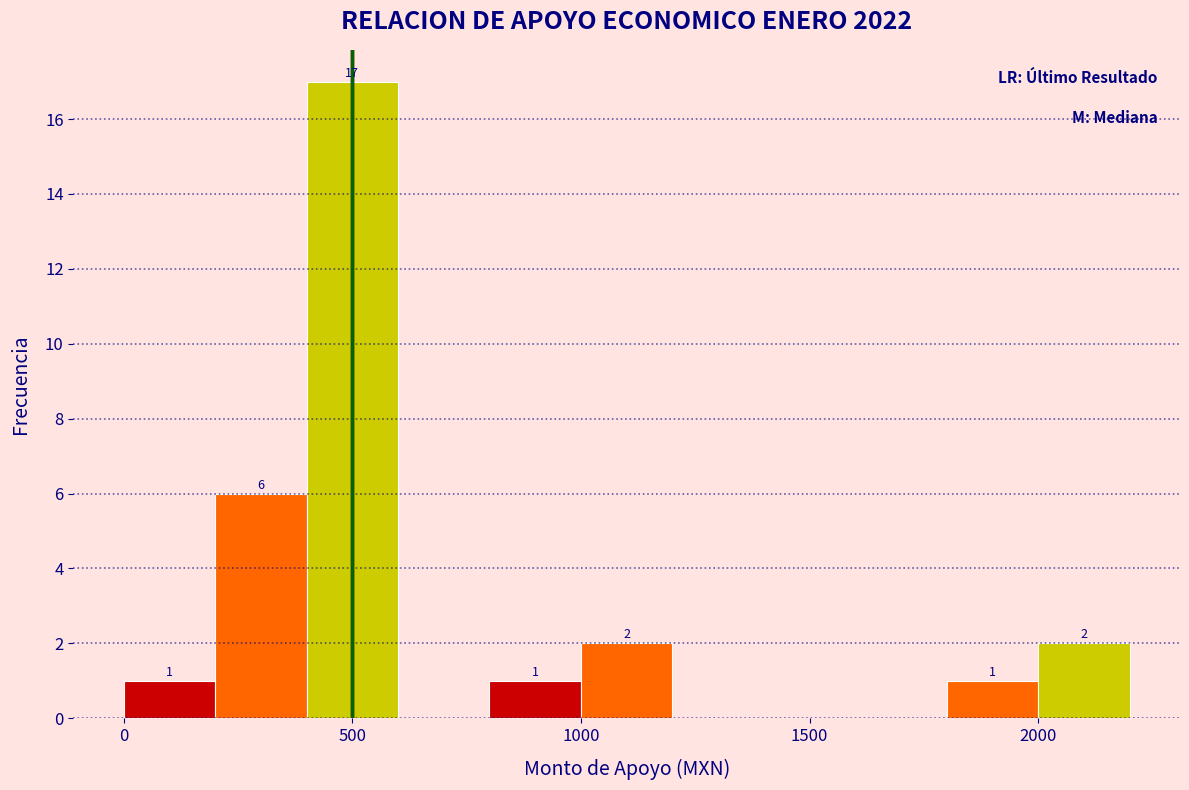

Over which range of the x-axis is the bar tallest?

400 to 600